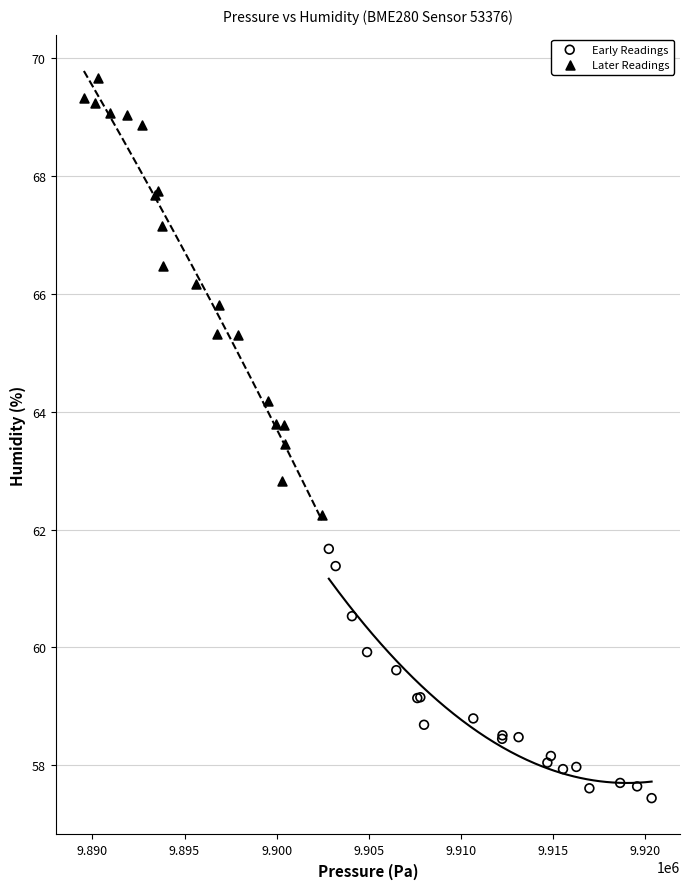

Which series has the largest Y range (max minus min)?

Later Readings